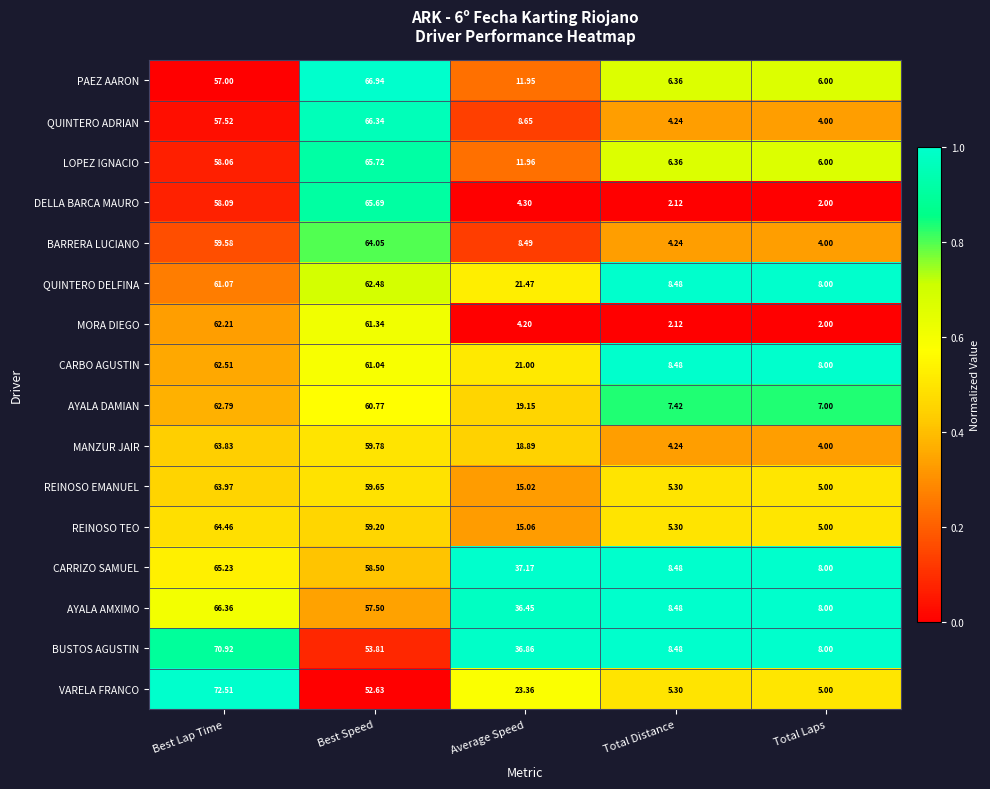

Which series has the largest total across all categories?

BUSTOS AGUSTIN